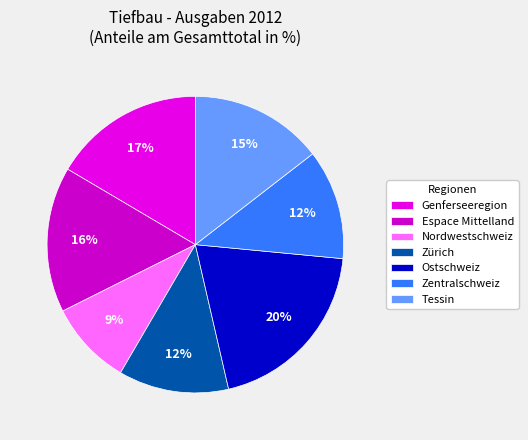

Rank the categories by value from lowest to highest.

Nordwestschweiz, Zentralschweiz, Zürich, Tessin, Espace Mittelland, Genferseeregion, Ostschweiz